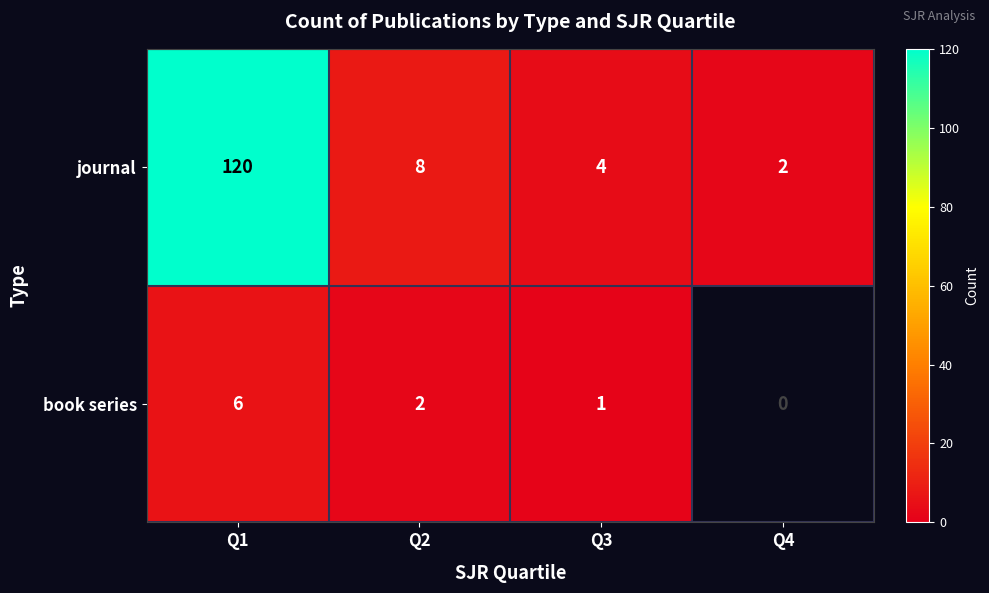

Which category has the lowest value across all series?

Q3